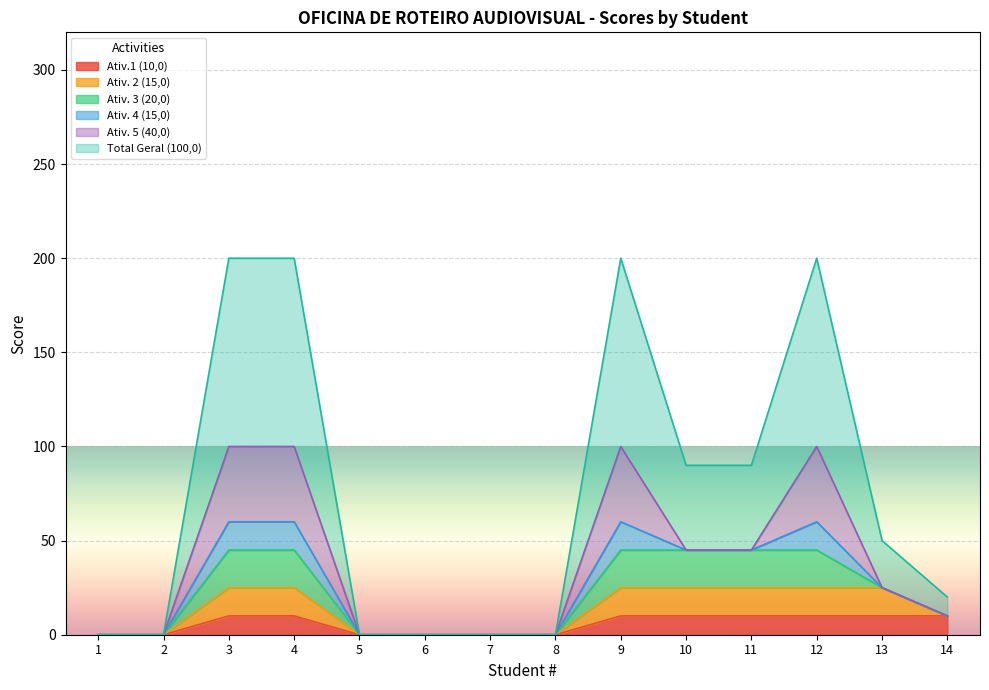

True or false: Ativ. 4 (15,0) has more than 0 interior local peaks.

True